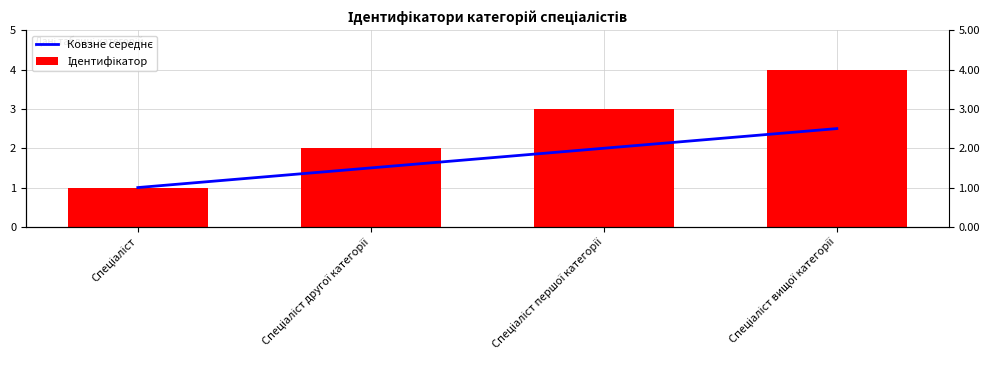

At which label is Ковзне середнє closest to 1?

Спеціаліст